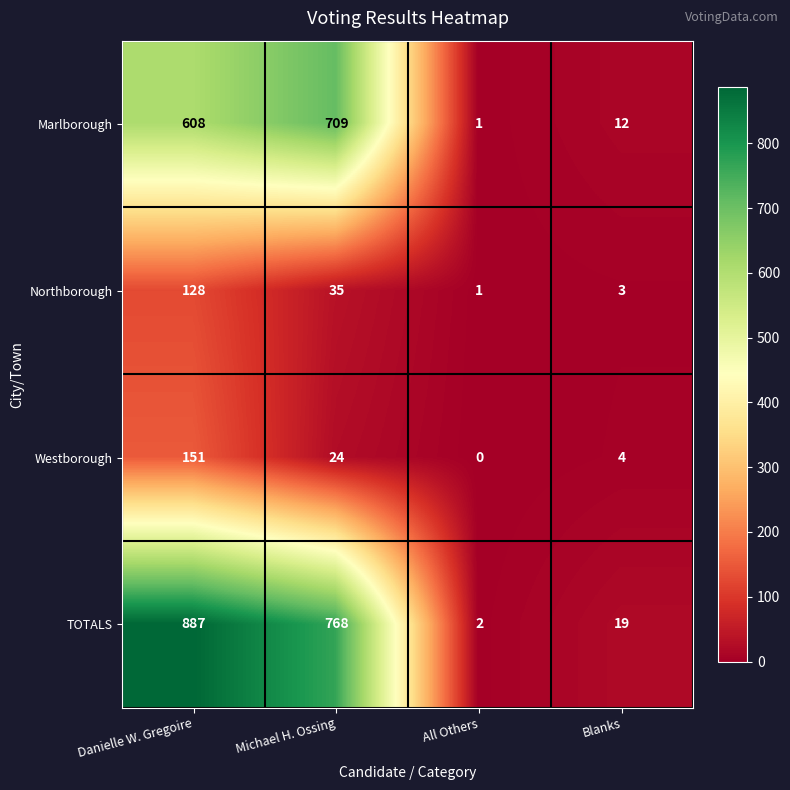

What is the difference between the Northborough values at Danielle W. Gregoire and All Others?

127